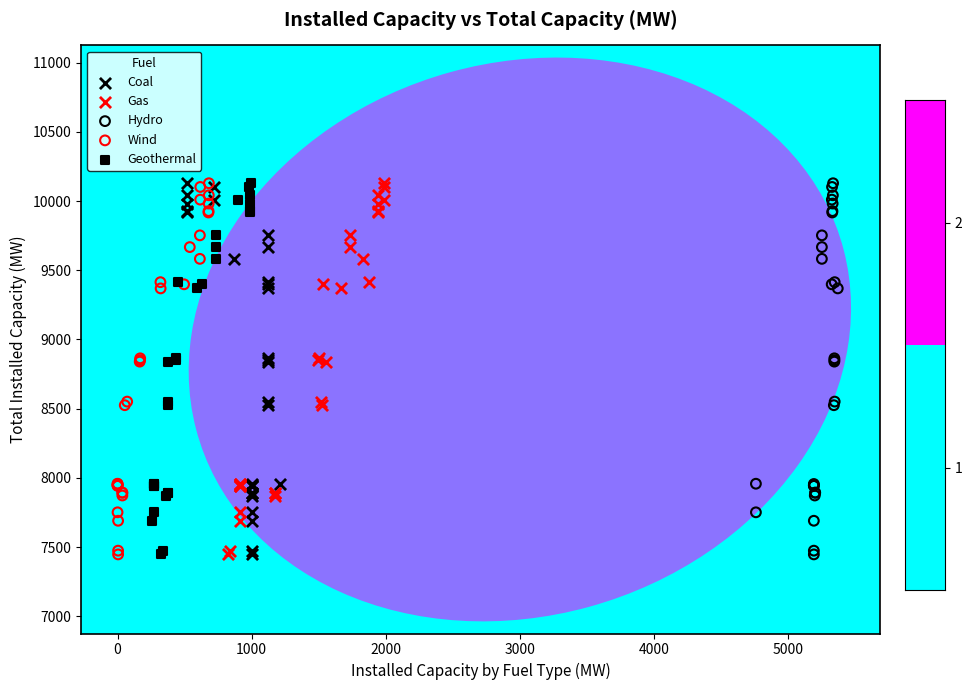

What are all the series names shown in the legend?

Coal, Gas, Hydro, Wind, Geothermal